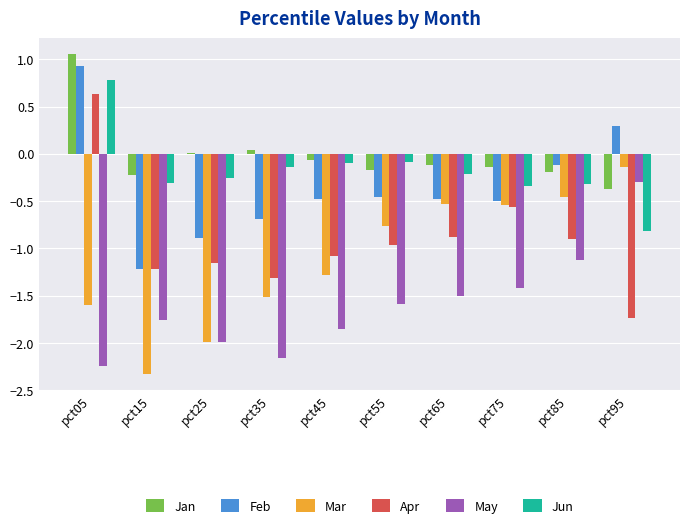

What value does the Mar series have at pct05?

-1.6